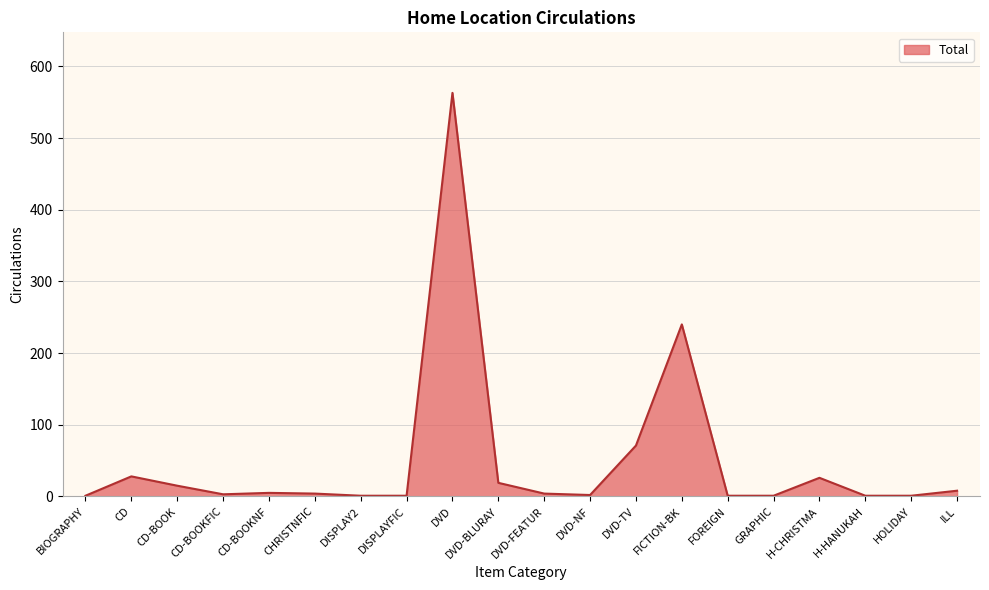

At which label is the value closest to 282?

FICTION-BK